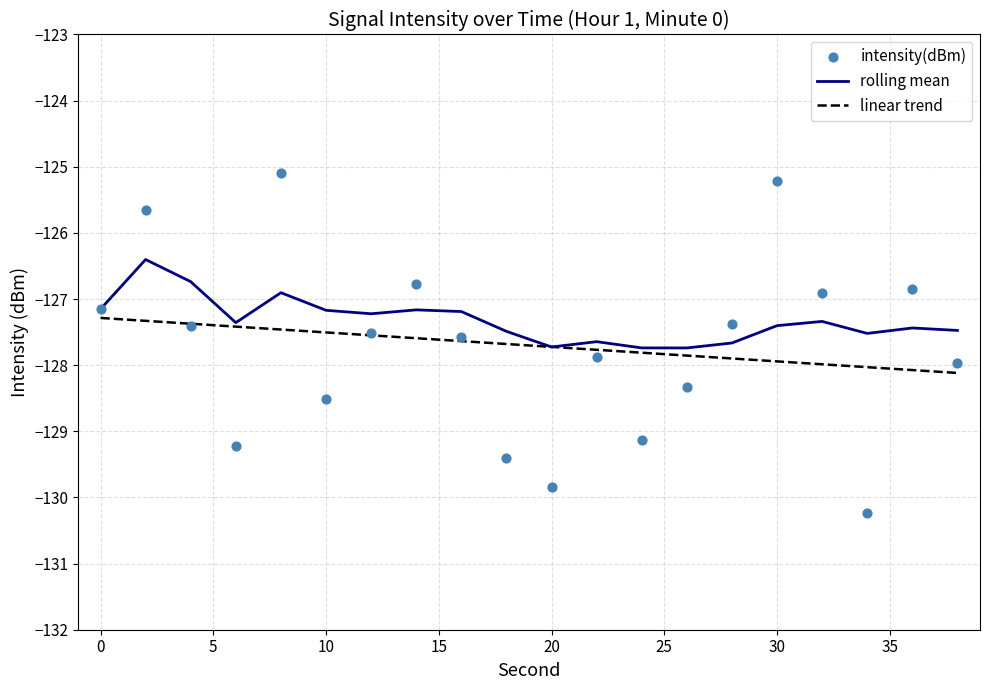

What is the maximum value for rolling mean?

-126.4